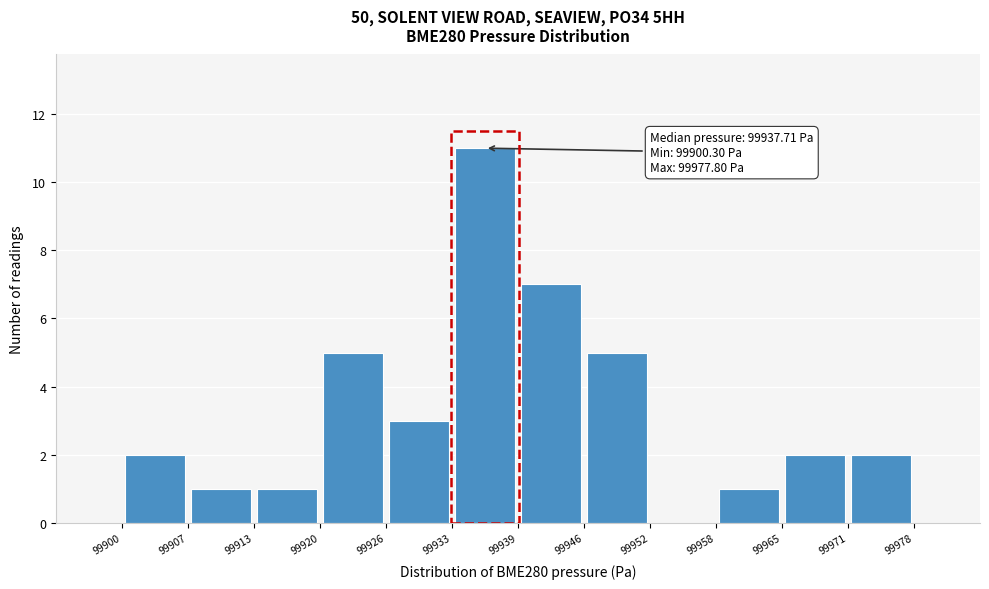

Which range on the x-axis has the tallest bar?

99933 to 99939